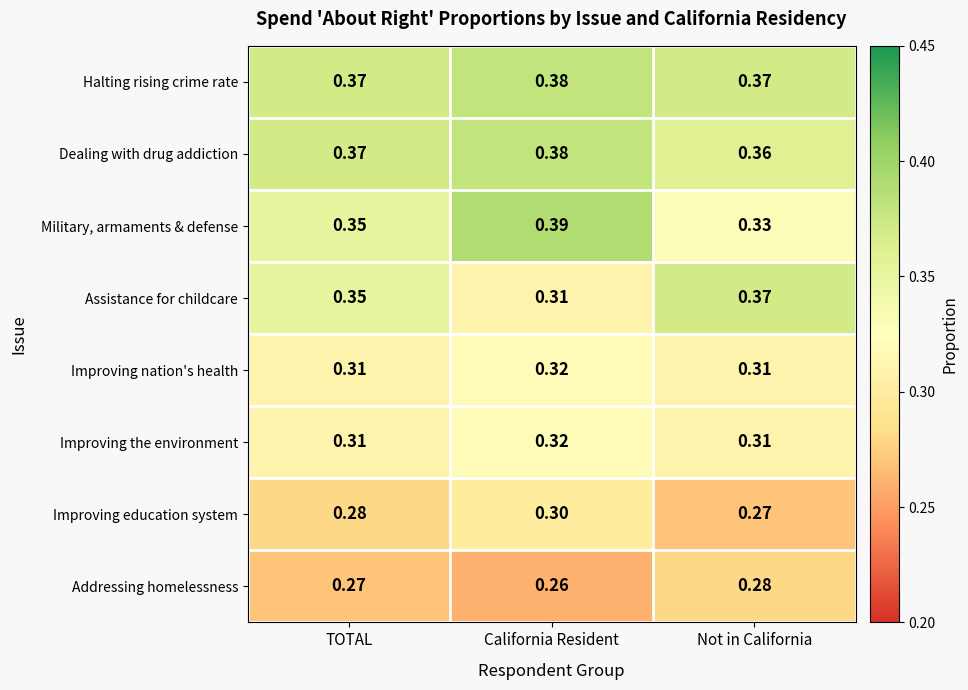

Which series has the largest total across all categories?

Halting rising crime rate